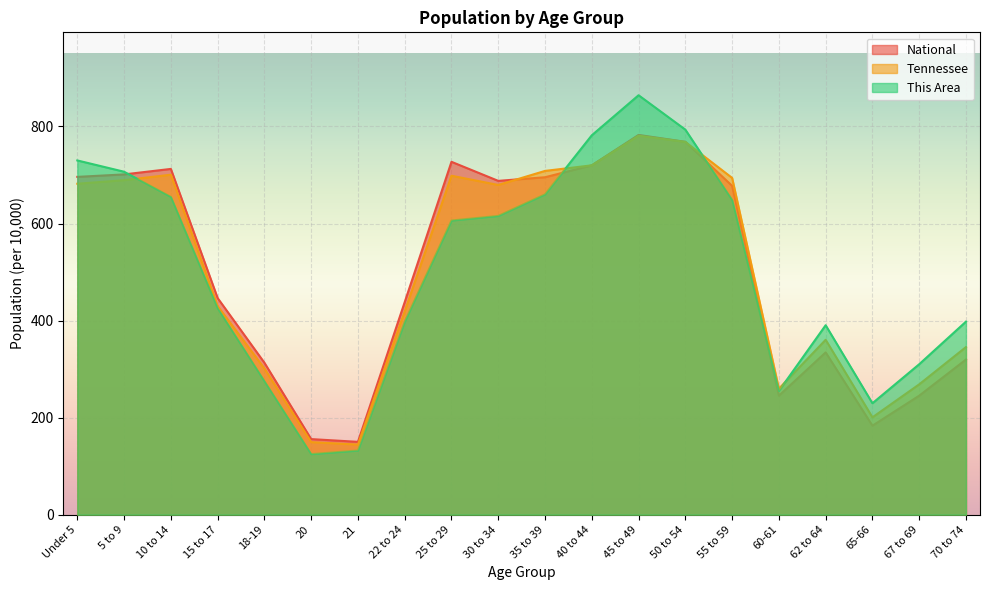

What is the lowest value of the Tennessee series?

144.4